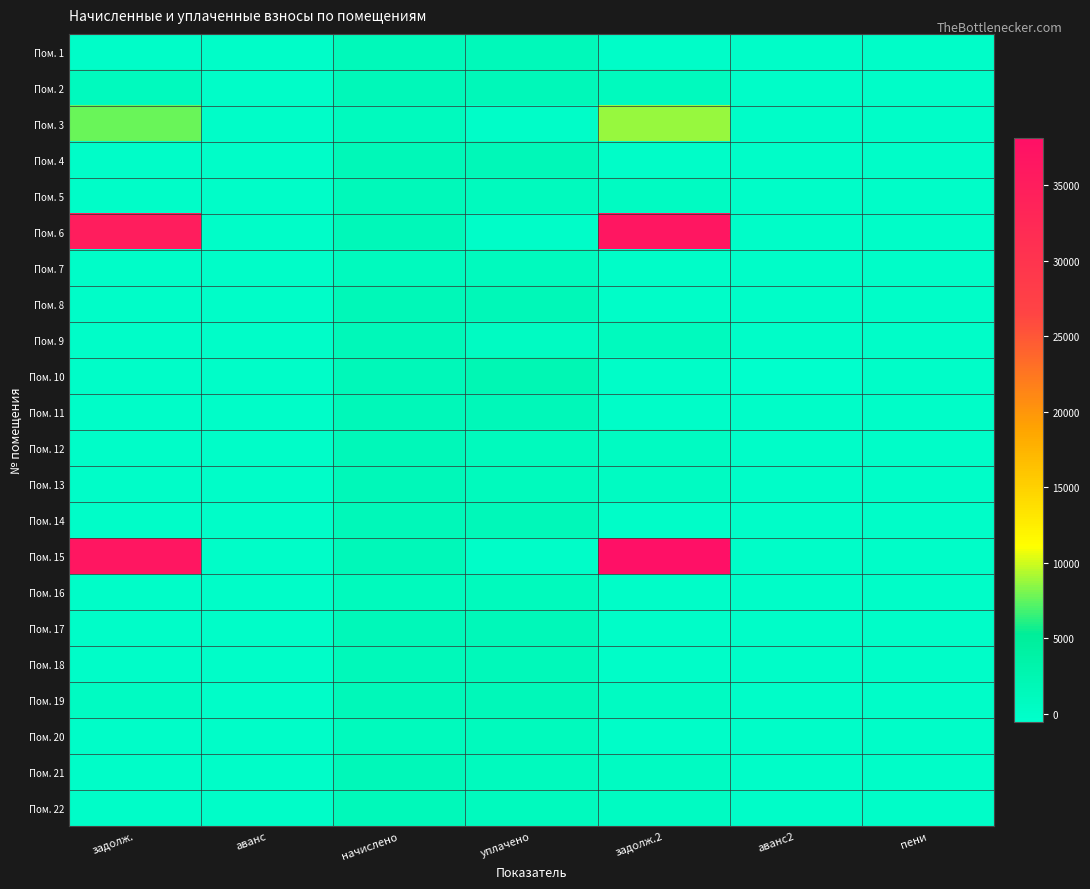

Which series changed the most between задолж. and пени?

Пом. 15